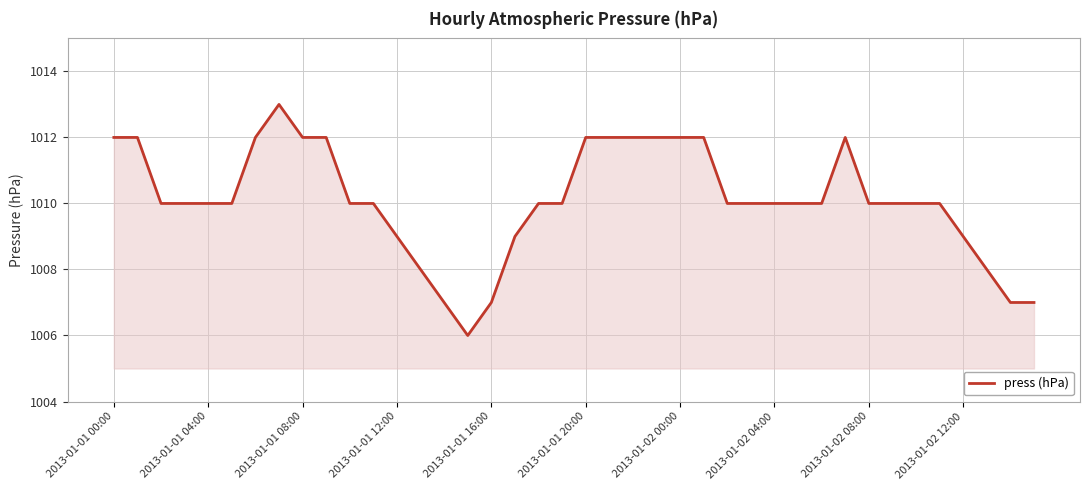

How many series are shown in this chart?

1